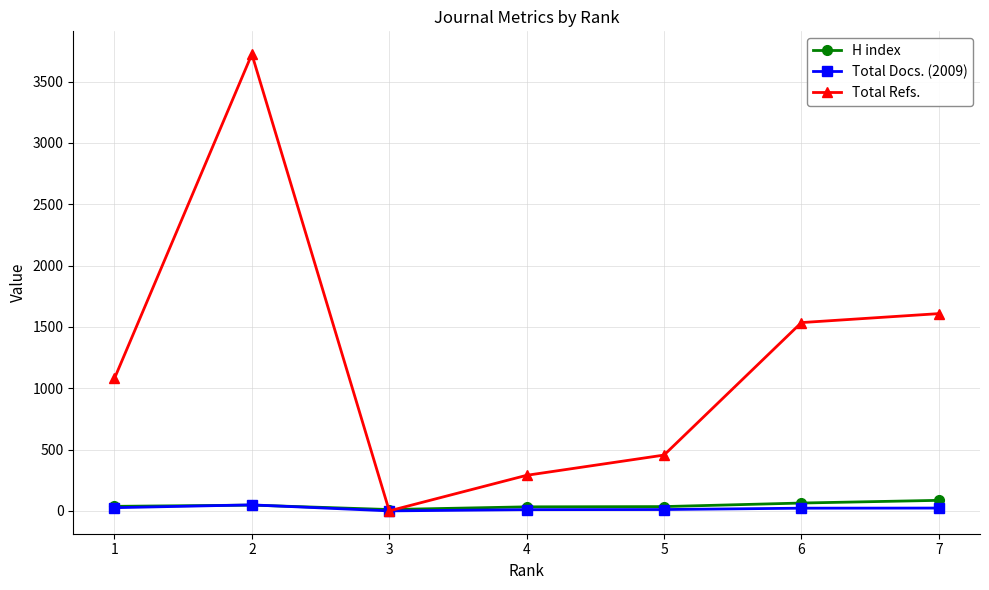

What is the sum of all Total Refs. values?

8691